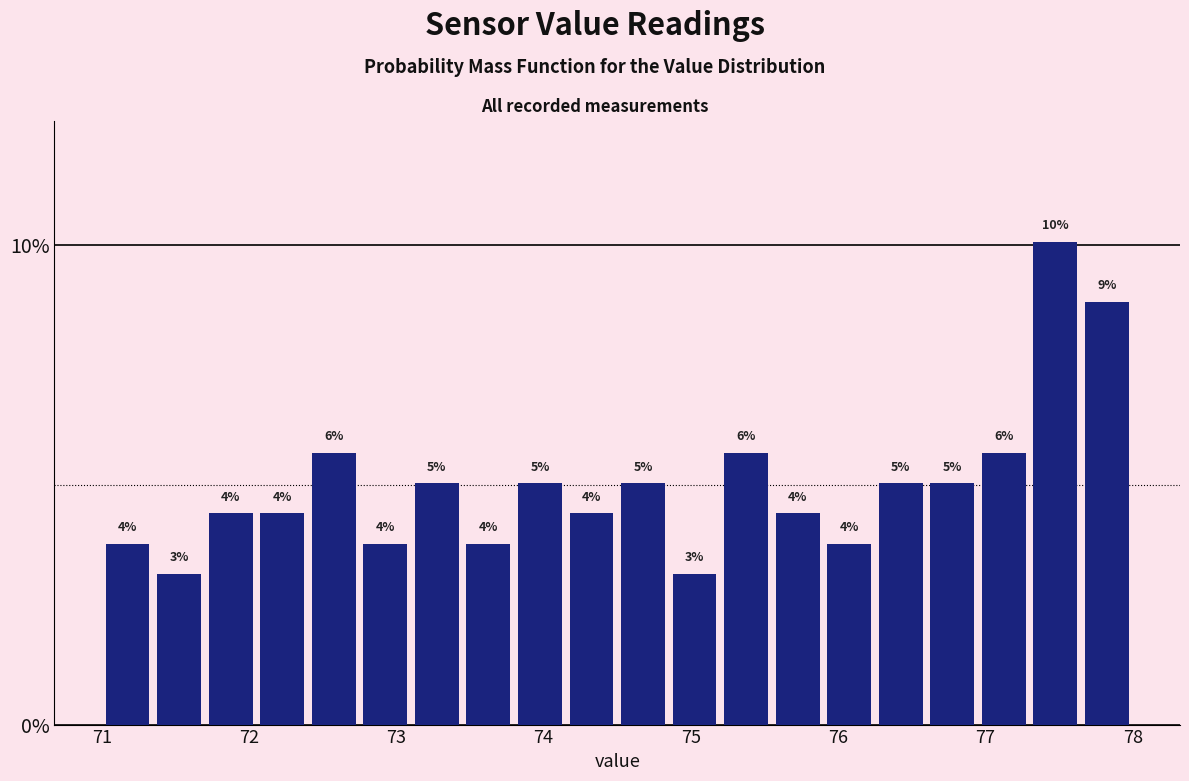

Read against the x-axis, roughly where is the centre of the tallest bar?

77.5